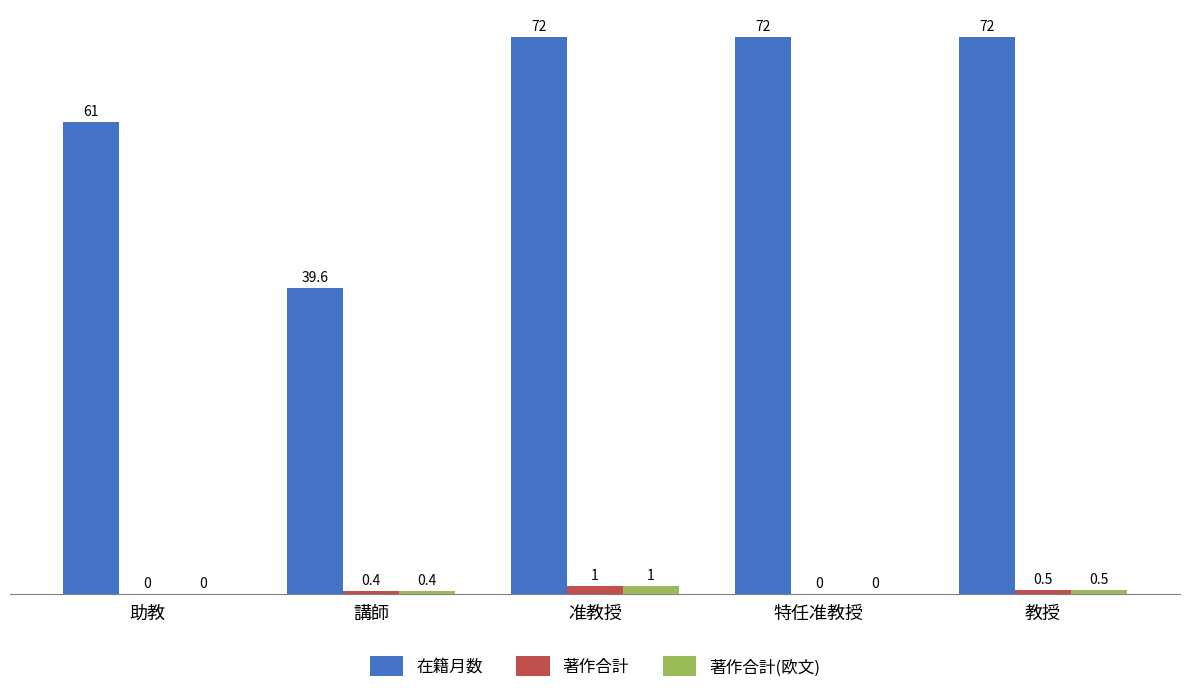

Count the 著作合計 values in the range 0 to 1.

5